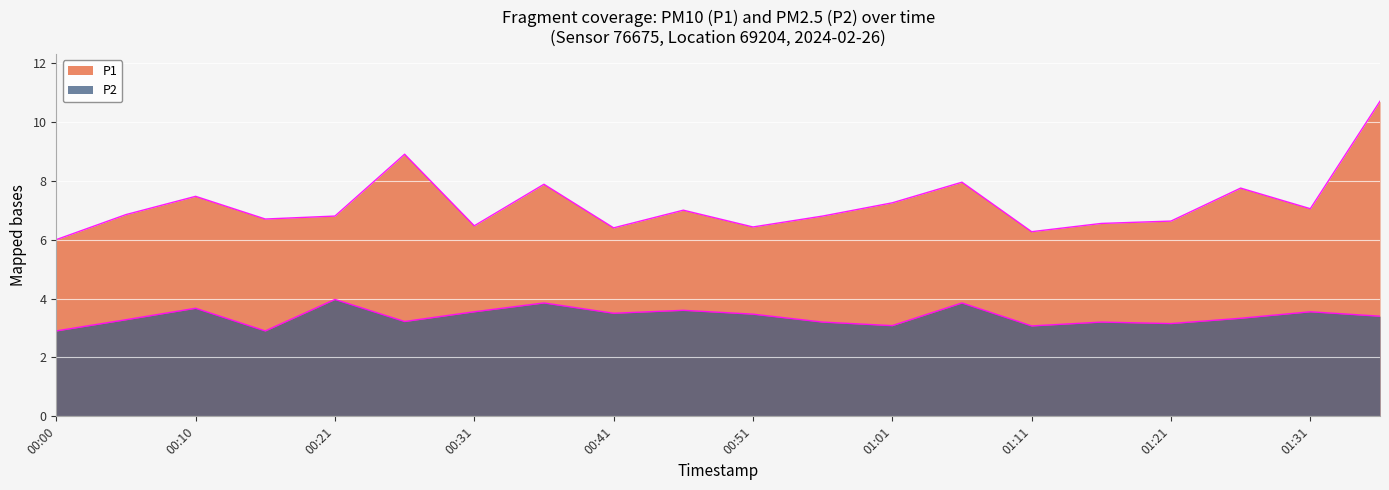

At which label does P1 reach its peak?

01:36